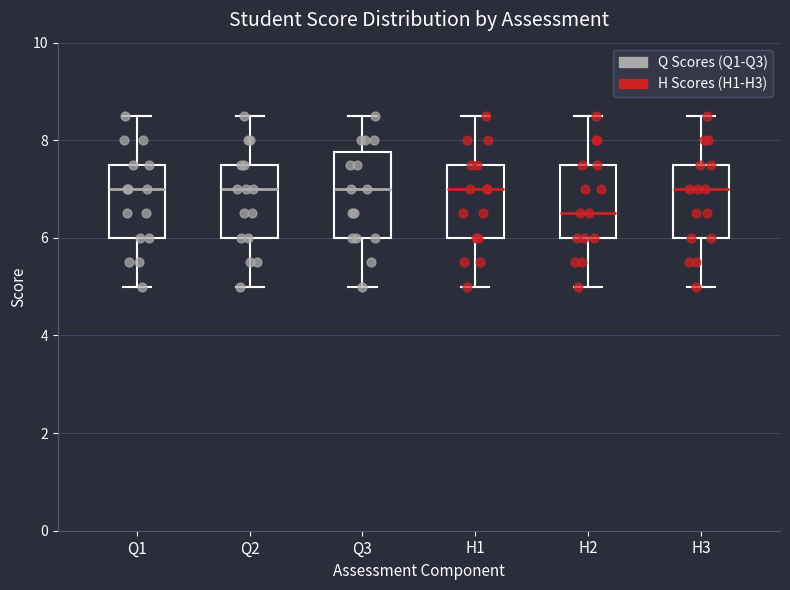

Where does the lower whisker of the box for Q1 end on the y-axis? The values are not printed on the chart, so give them approximately, as read against the axis.

5.0